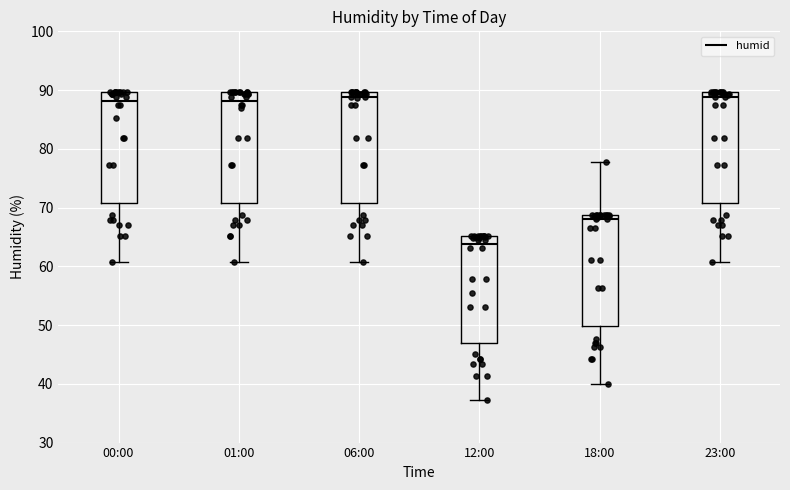

Reading left to right, read every box against the y-axis: the position of its median line, the range the box covers, and the ends of its whiskers. The values are not printed on the chart, so give them approximately, as read against the axis.

00:00: median 88, box 71 to 90, whiskers 61 to 90
01:00: median 88, box 71 to 90, whiskers 61 to 90
06:00: median 89, box 71 to 90, whiskers 61 to 90
12:00: median 64, box 47 to 65, whiskers 37 to 65
18:00: median 68, box 50 to 69, whiskers 40 to 78
23:00: median 89, box 71 to 90, whiskers 61 to 90